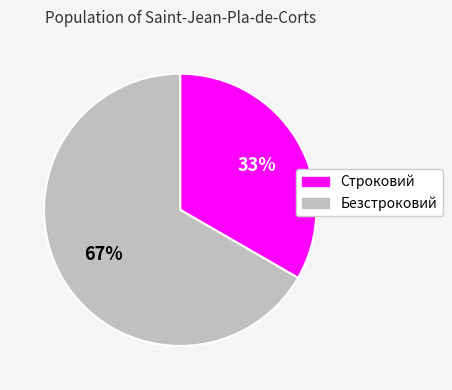

Does Строковий represent more than half of the total?

No